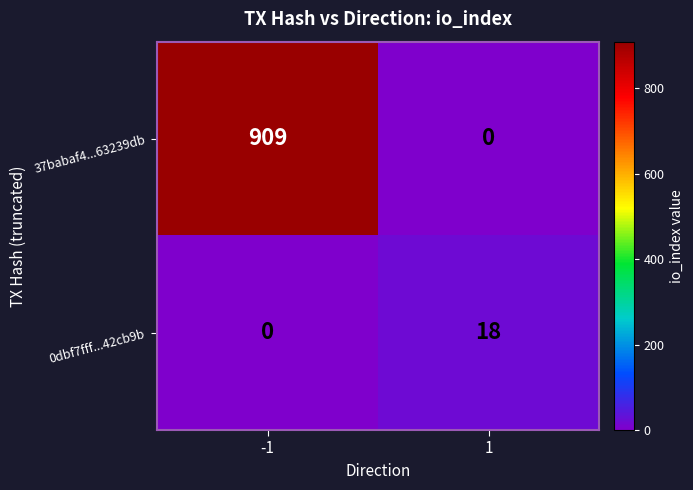

Rank the series by their average value, from lowest to highest.

0dbf7fff...42cb9b, 37babaf4...63239db